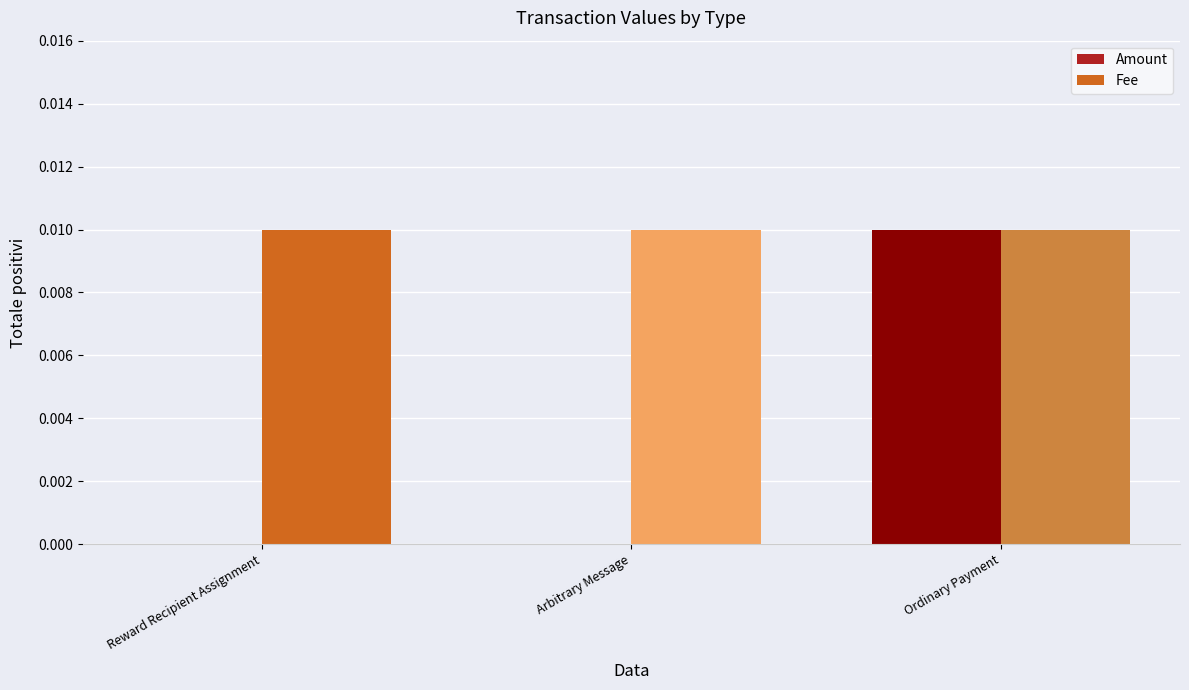

How many data points does each series have?

3